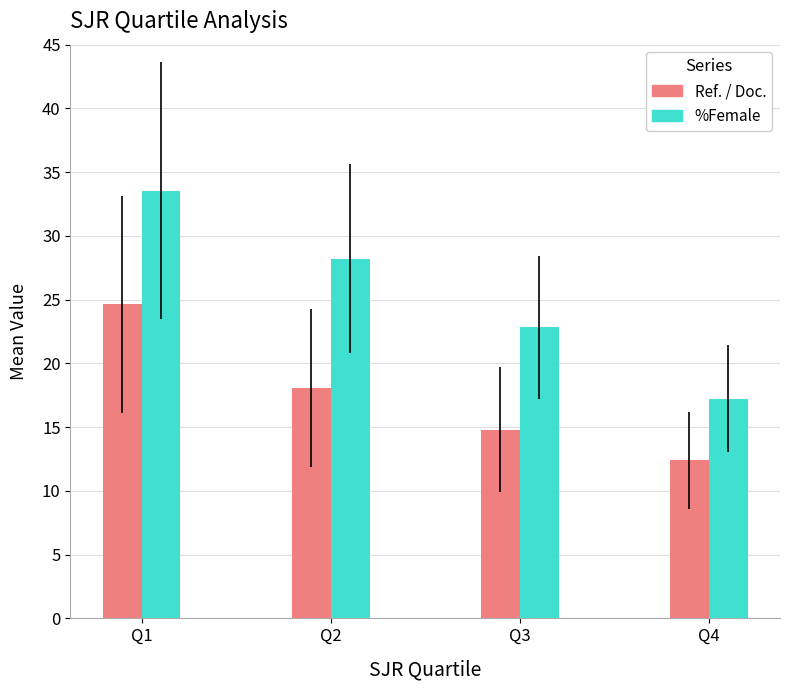

At which label does Ref. / Doc. first exceed 18?

Q1